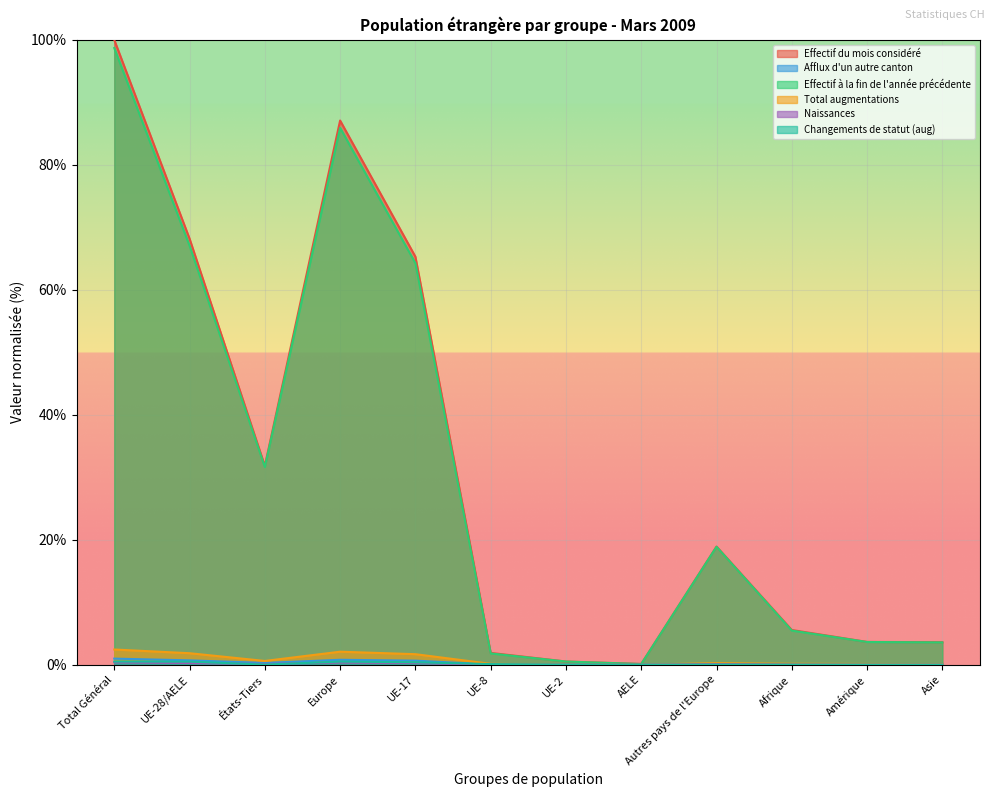

What is the label of the 6th point from the right?

UE-2